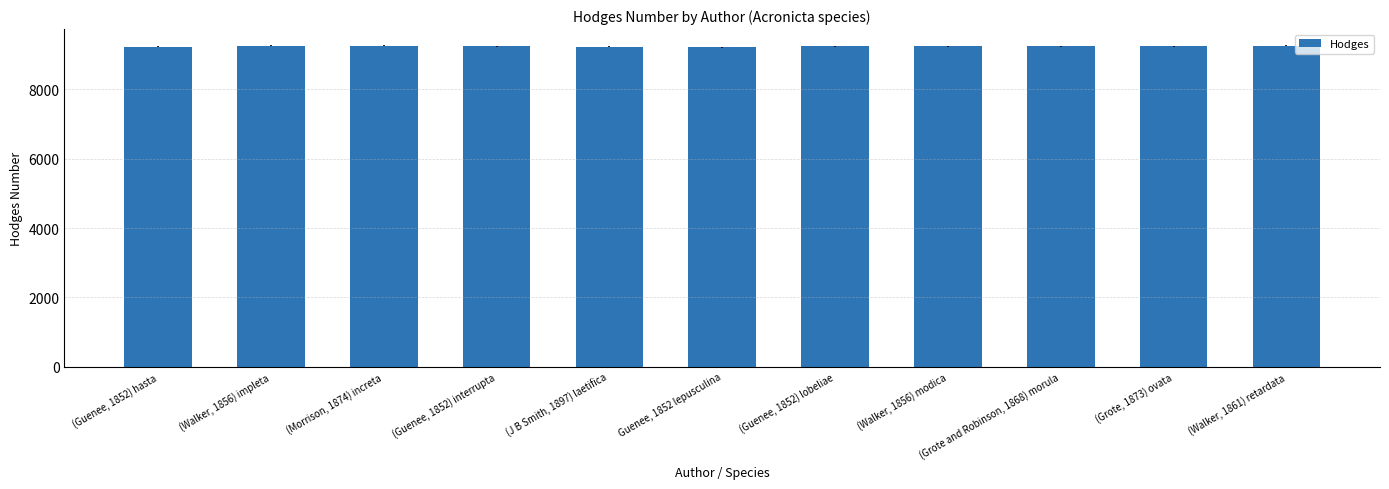

Read the value at (Walker, 1856) impleta, to the nearest 5.

9255